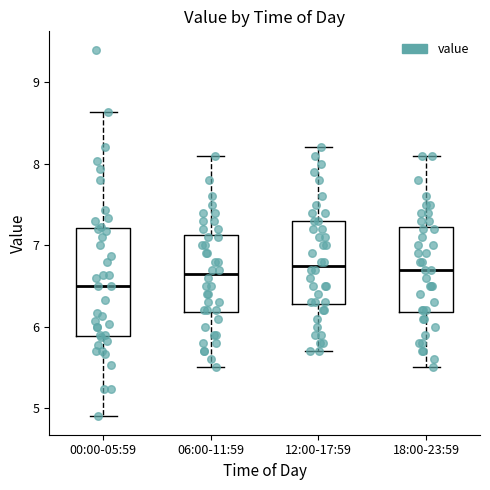

Which box is the tallest, from its lower edge to its upper edge?

00:00-05:59